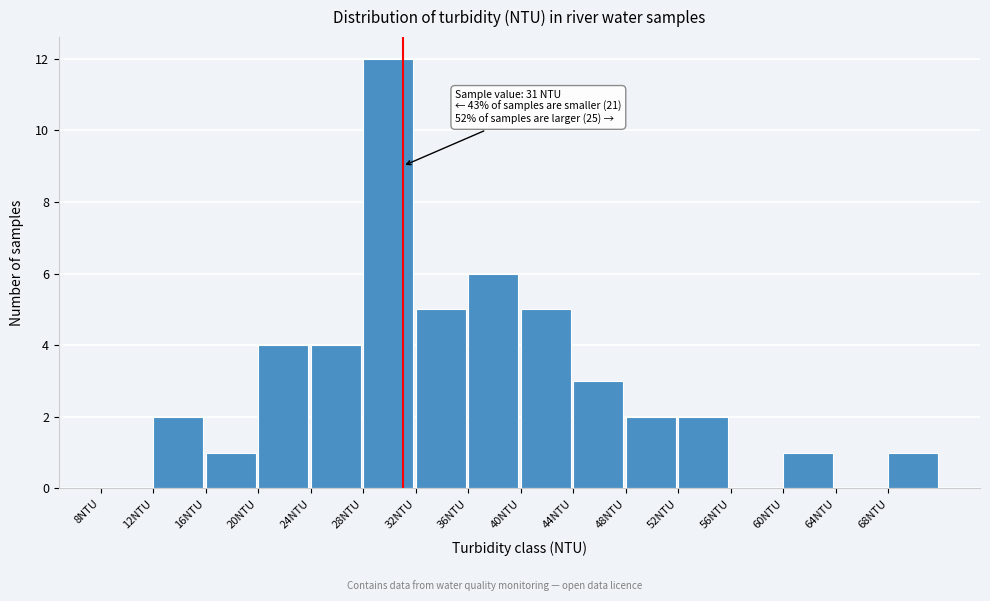

Over which range of the x-axis is the bar tallest?

28 to 32